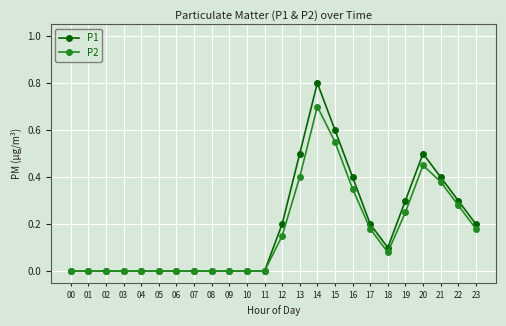

List the series in order of their peak value, lowest first.

P2, P1